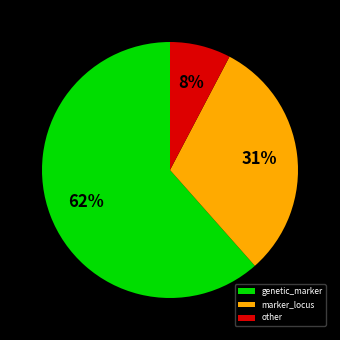

The genetic_marker slice represents 62% of the pie. True or false?

True